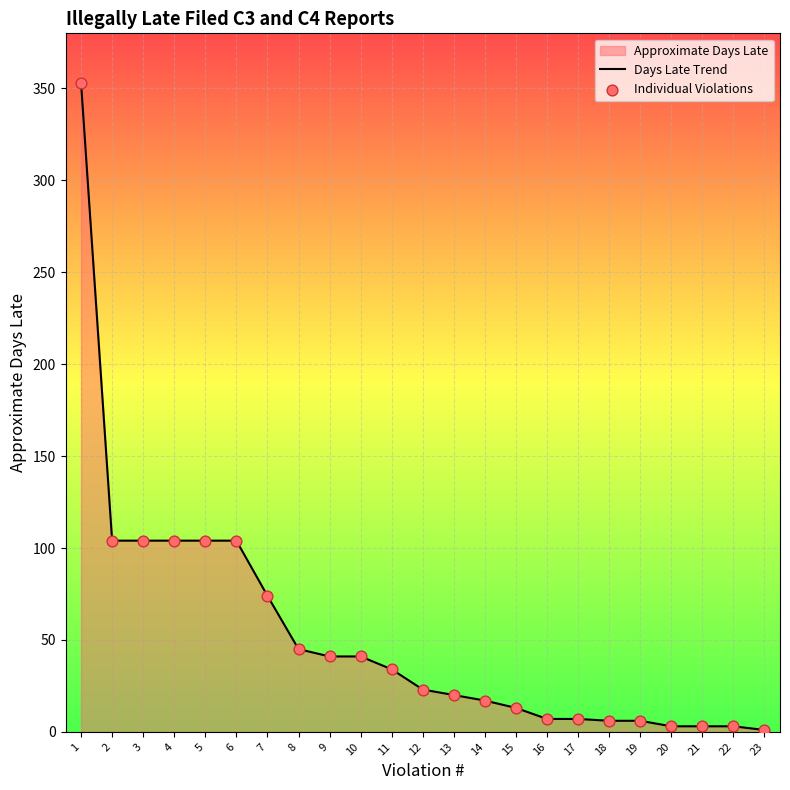

Which series reaches the minimum Y coordinate?

Days Late Trend